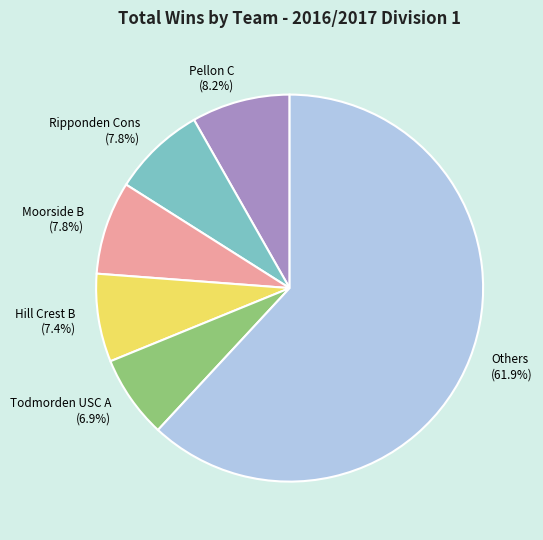

What percentage do Others (61.9%) and Pellon C (8.2%) together represent?

70.1%